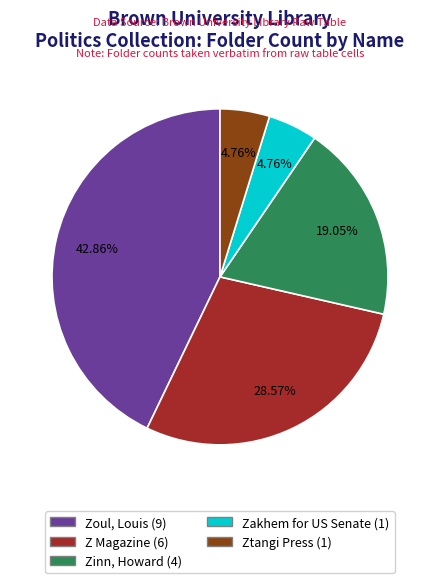

Combined, do Zinn, Howard (4) and Zoul, Louis (9) account for over 50%?

Yes